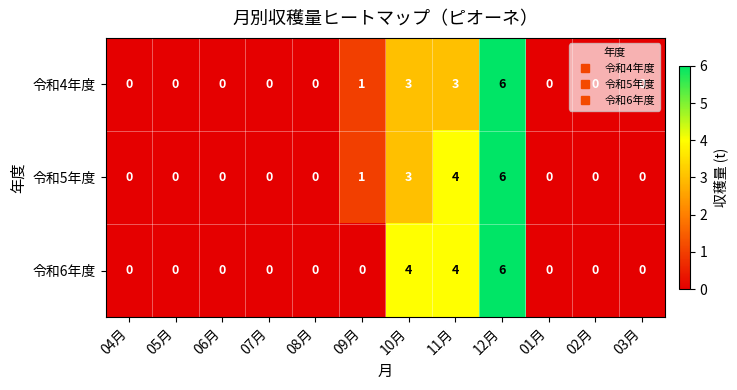

At which category is the sum across all series the highest?

12月